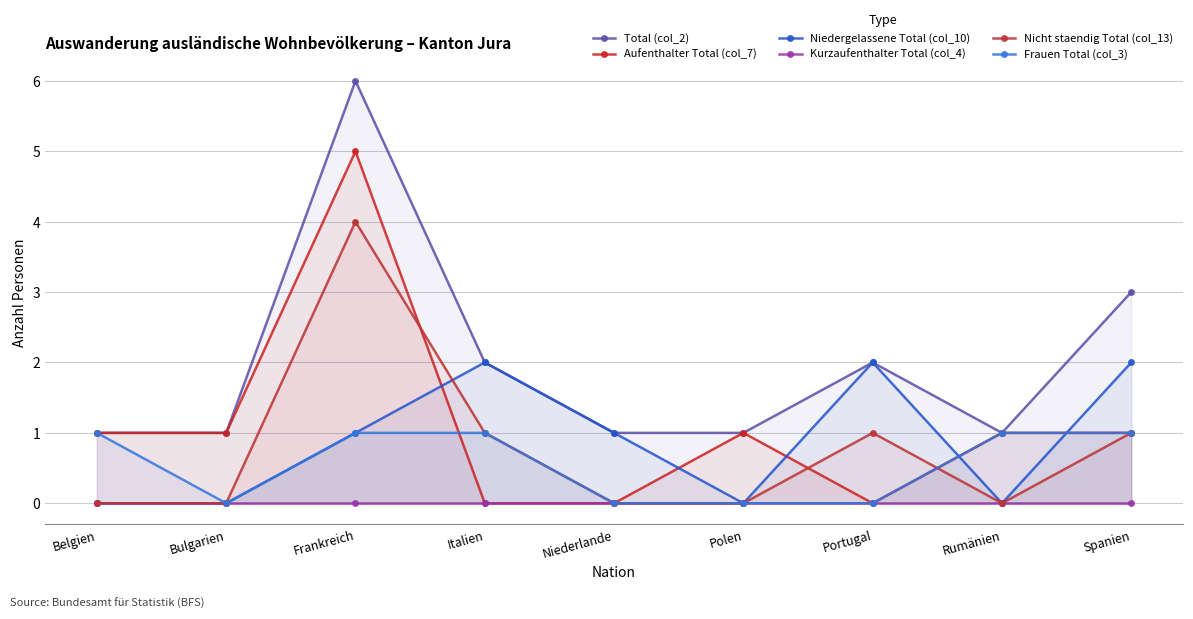

What are all the series names shown in the legend?

Total (col_2), Aufenthalter Total (col_7), Niedergelassene Total (col_10), Kurzaufenthalter Total (col_4), Nicht staendig Total (col_13), Frauen Total (col_3)